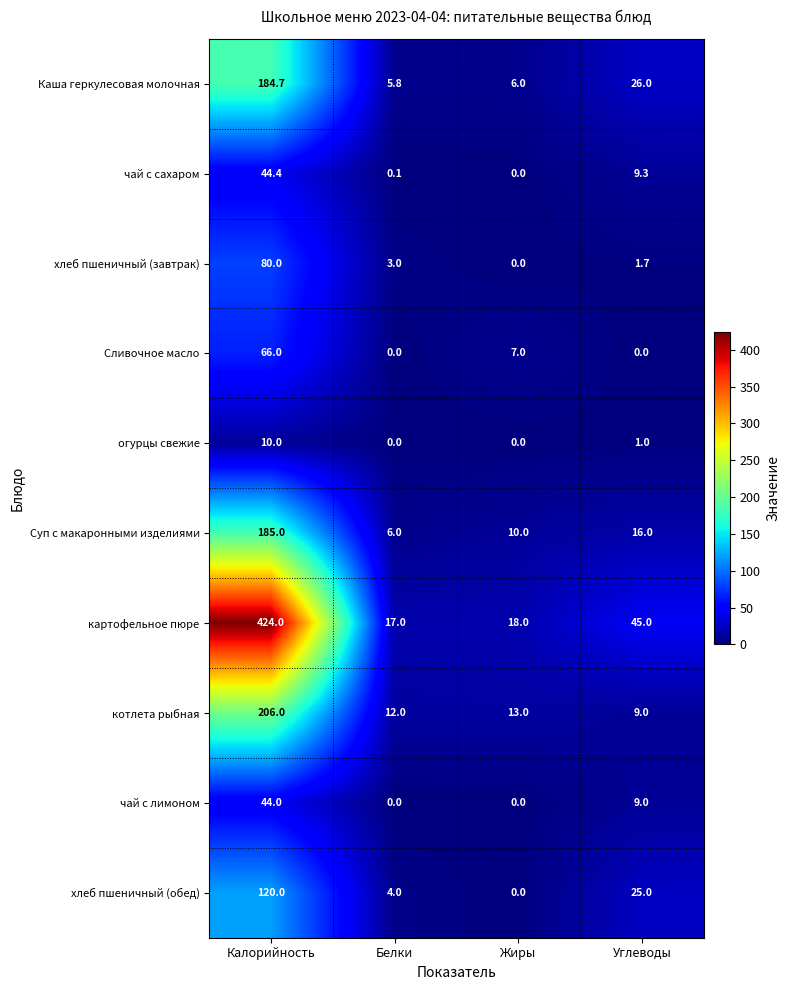

Where is чай с сахаром nearest to the value 22?

Углеводы